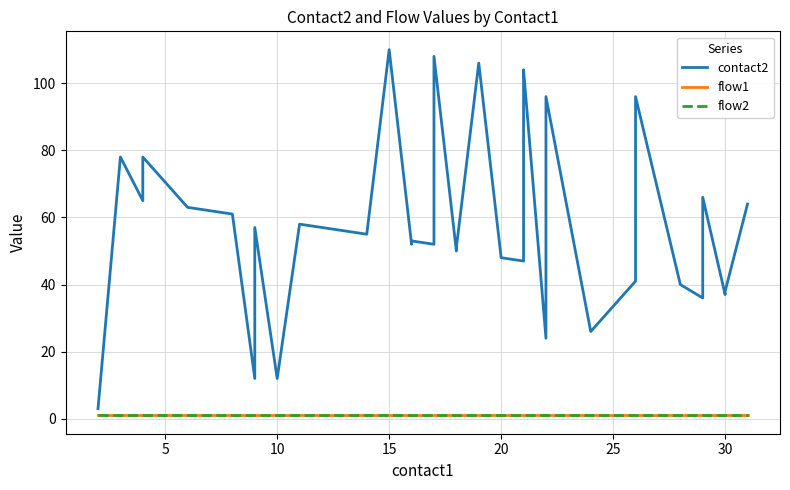

What is the sum of all flow1 values?

40